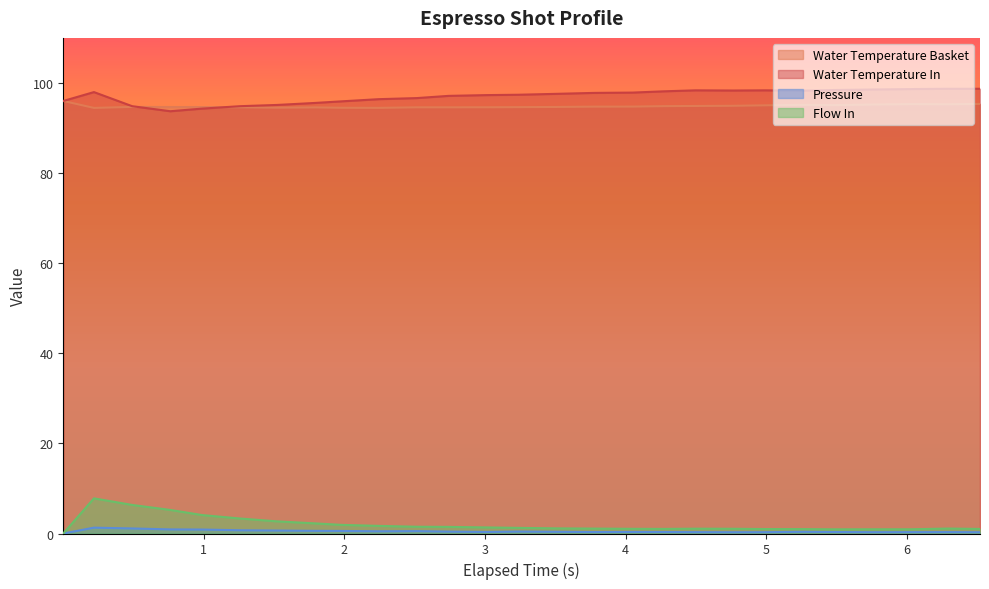

True or false: Water Temperature In and Pressure cross at least once.

False